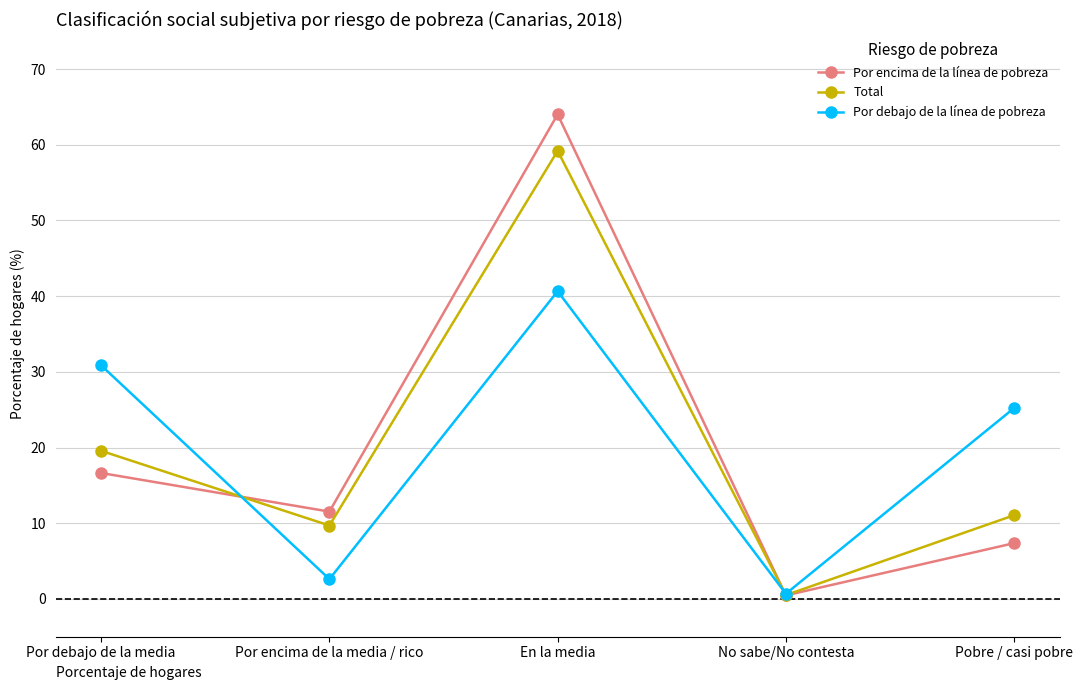

What position from the left is No sabe/No contesta?

4